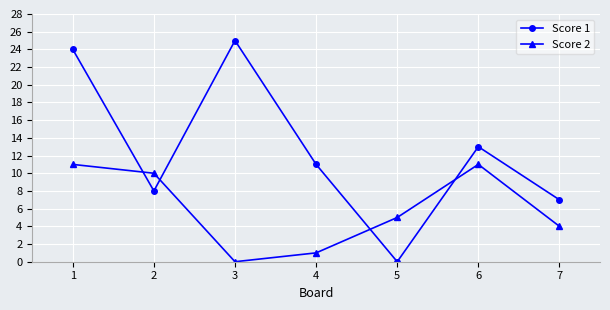

Between which two adjacent categories do Score 2 and Score 1 first intersect?

1 and 2